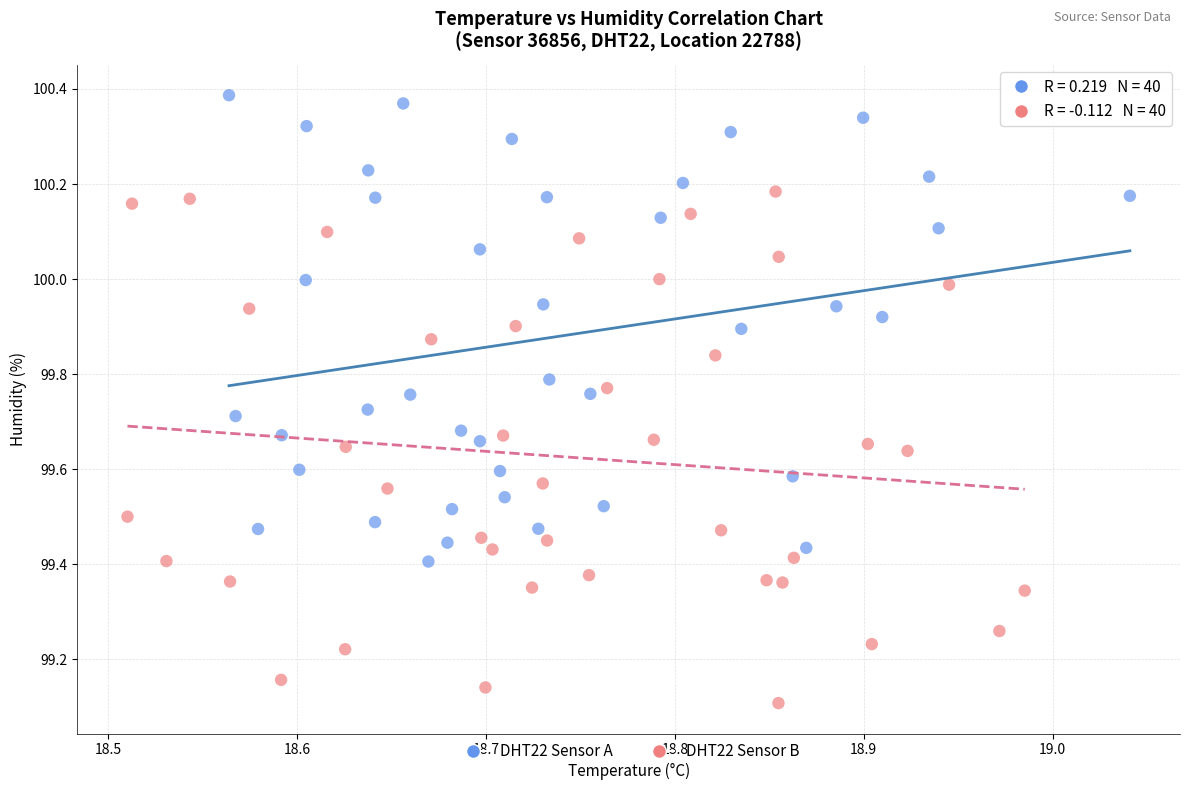

Which series reaches the minimum Y coordinate?

DHT22 Sensor B